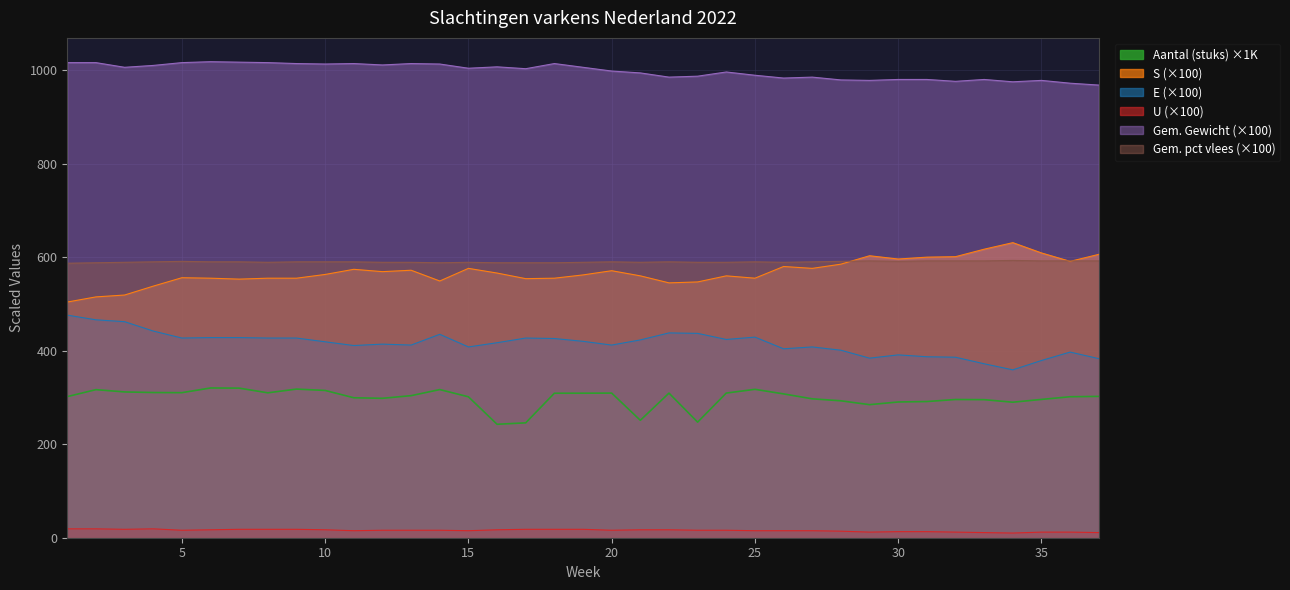

How many data points does each series have?

37